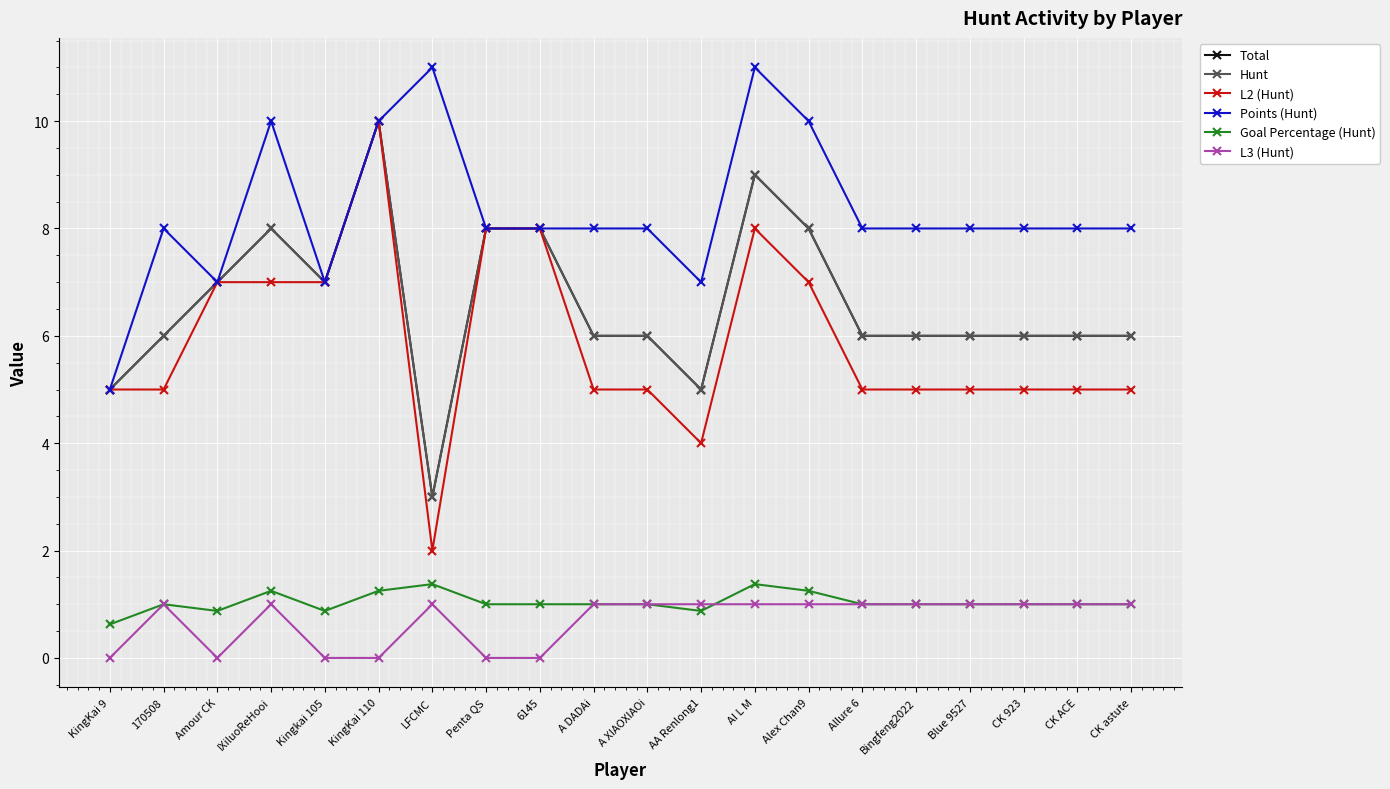

Does the chart have visible grid lines?

Yes